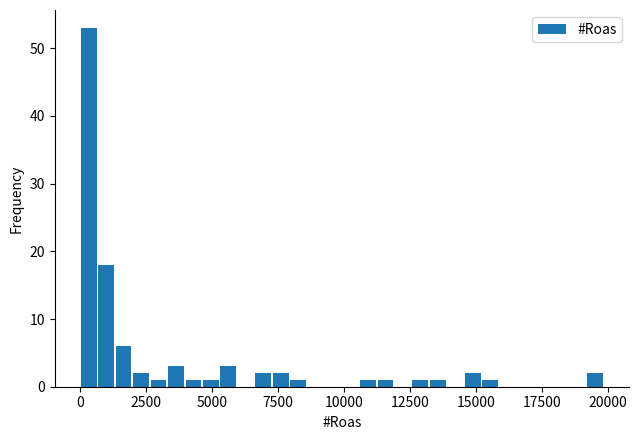

Around what value on the x-axis is the tallest bar? Give the approximate position of its centre, as read against the axis.

500